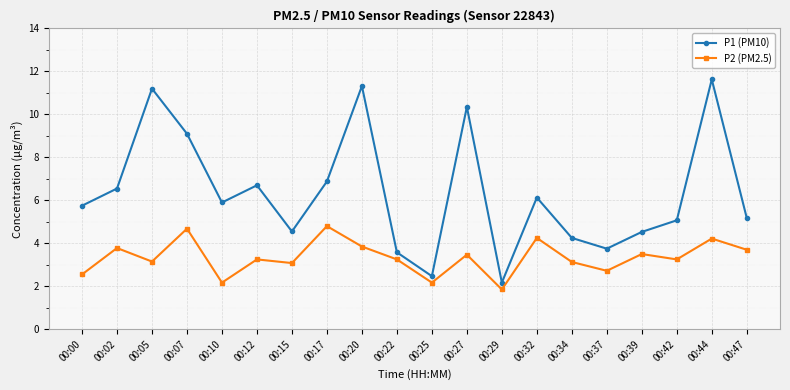

True or false: P2 (PM2.5) has more than 2 interior local peaks.

True